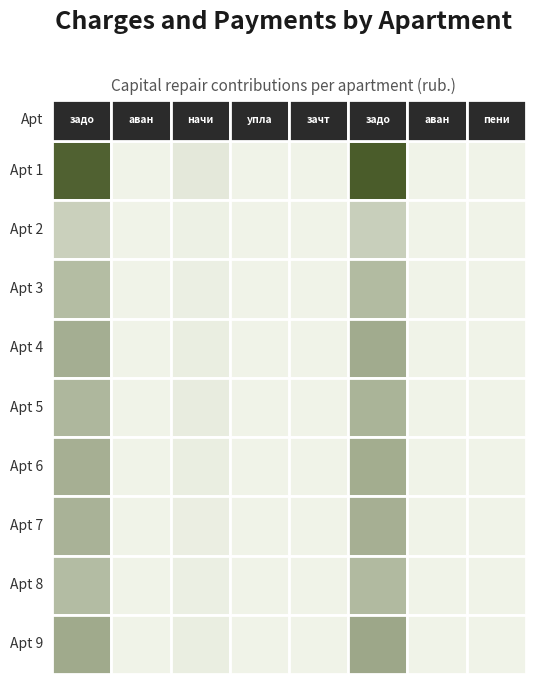

At which label is 6 closest to 14735?

2